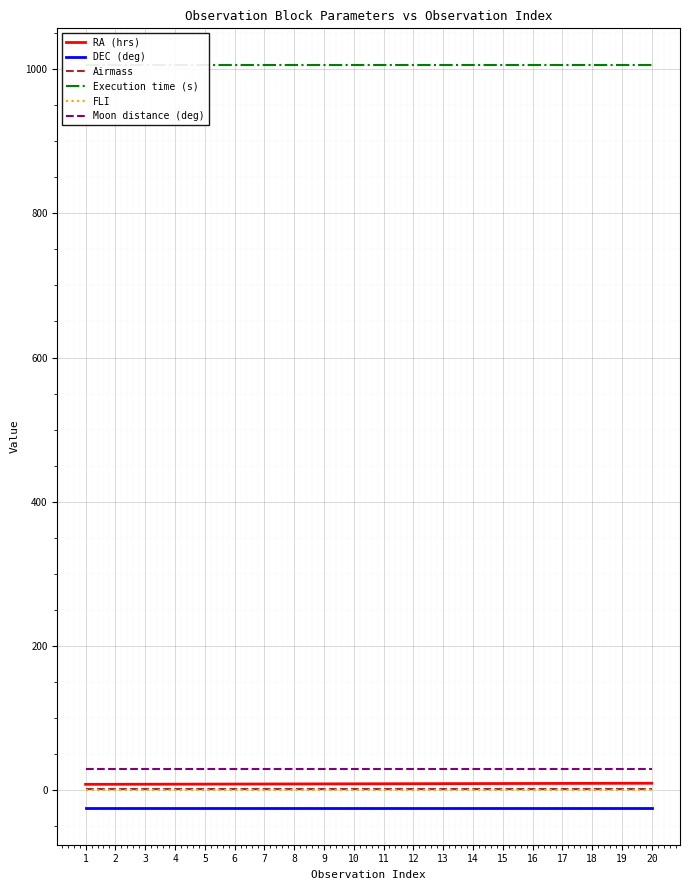

True or false: RA (hrs) has more than 1 interior local peaks.

False